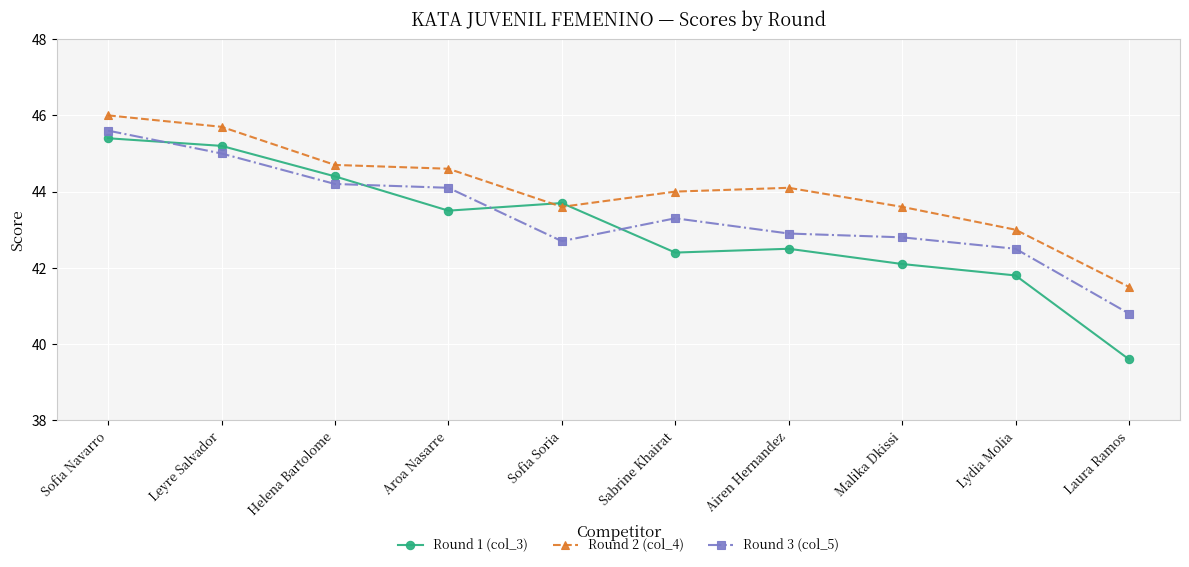

List the series in order of their overall mean, highest first.

Round 2 (col_4), Round 3 (col_5), Round 1 (col_3)